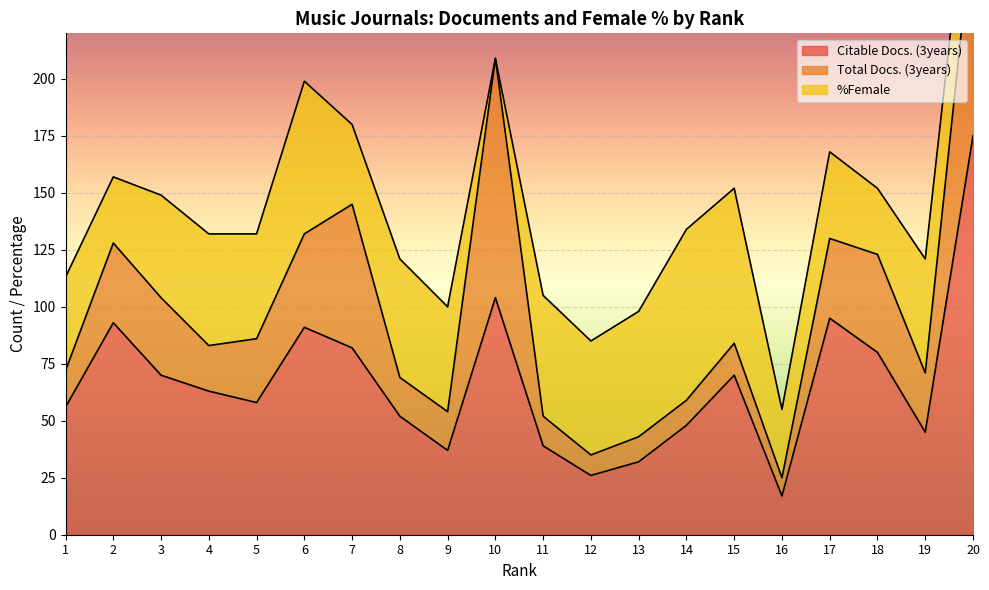

At which label does Citable Docs. (3years) reach its peak?

20